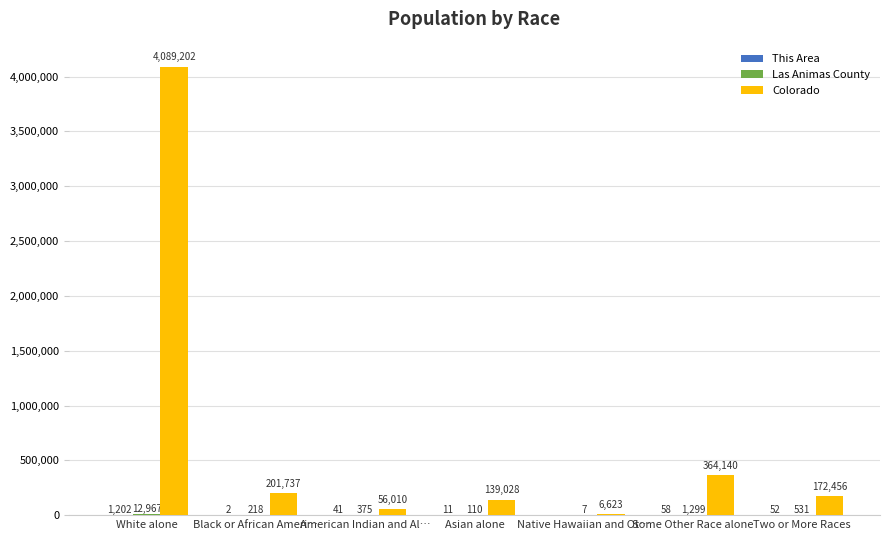

At which label does Colorado first exceed 172456?

White alone